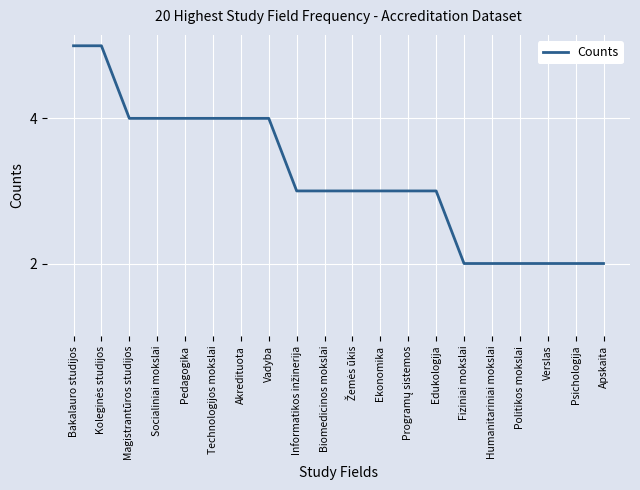

True or false: the data shows 2 at Politikos mokslai.

True